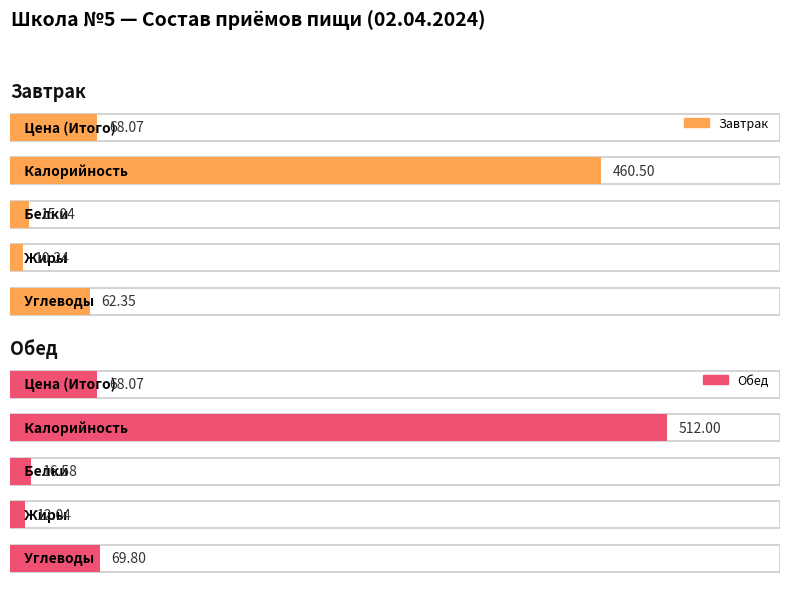

At which label does Обед first exceed 68?

Цена (Итого)